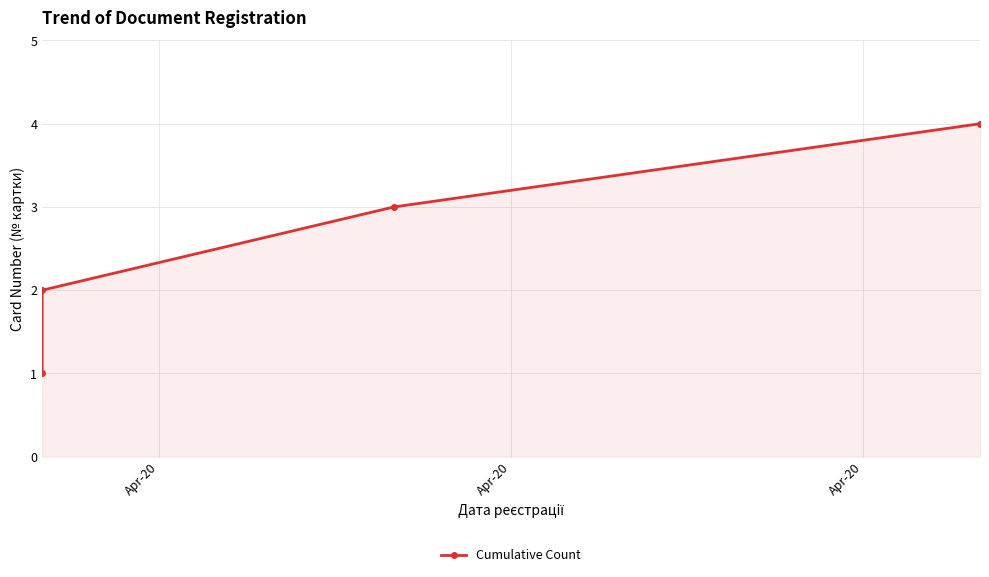

How many values are between 2 and 4?

3